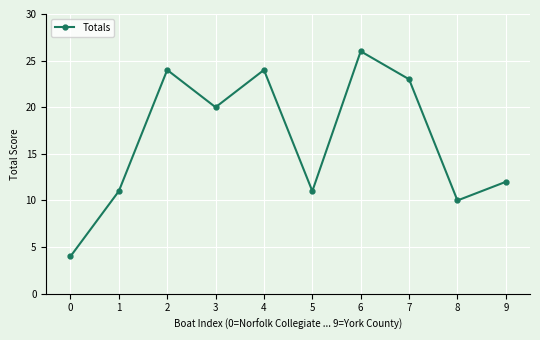

What is the difference between the maximum and second lowest values?

16